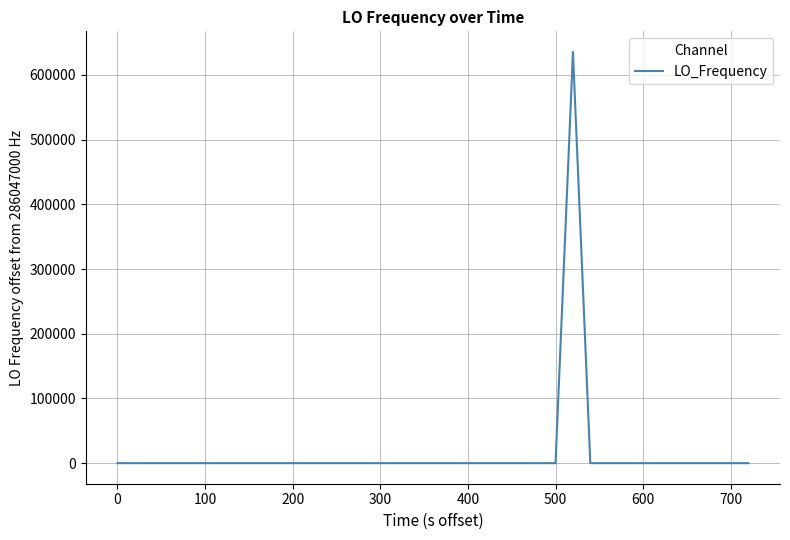

What is the difference between the maximum and minimum values?

635707.3